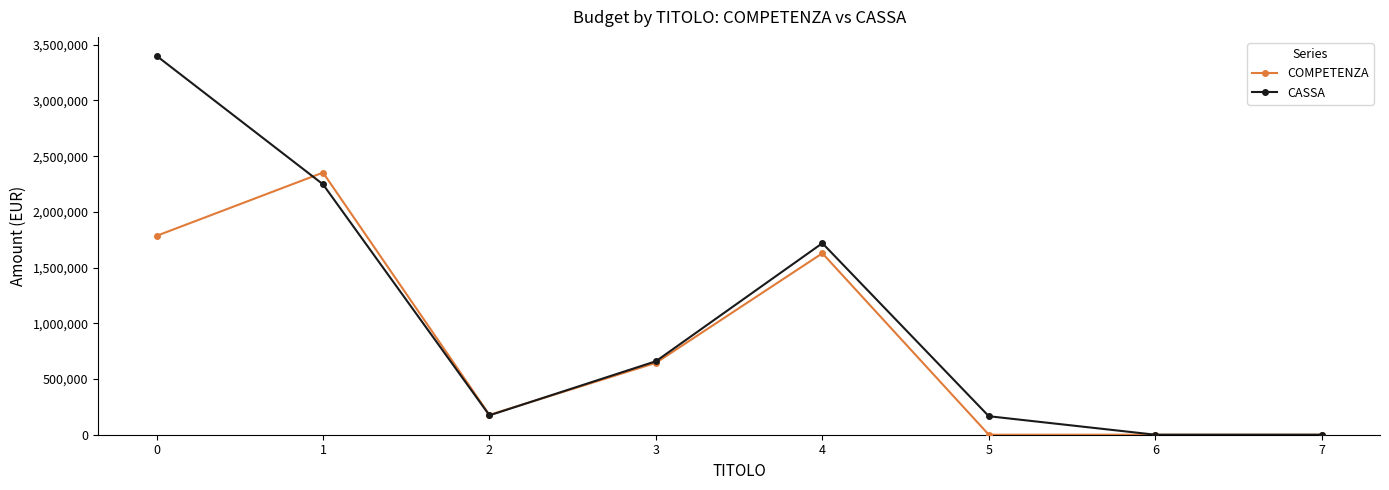

What is the value of the COMPETENZA point at the 4th from the left?

645037.9